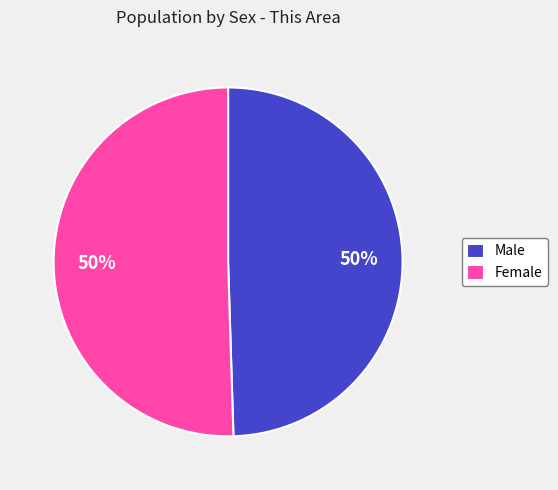

Count the number of slices in the pie.

2